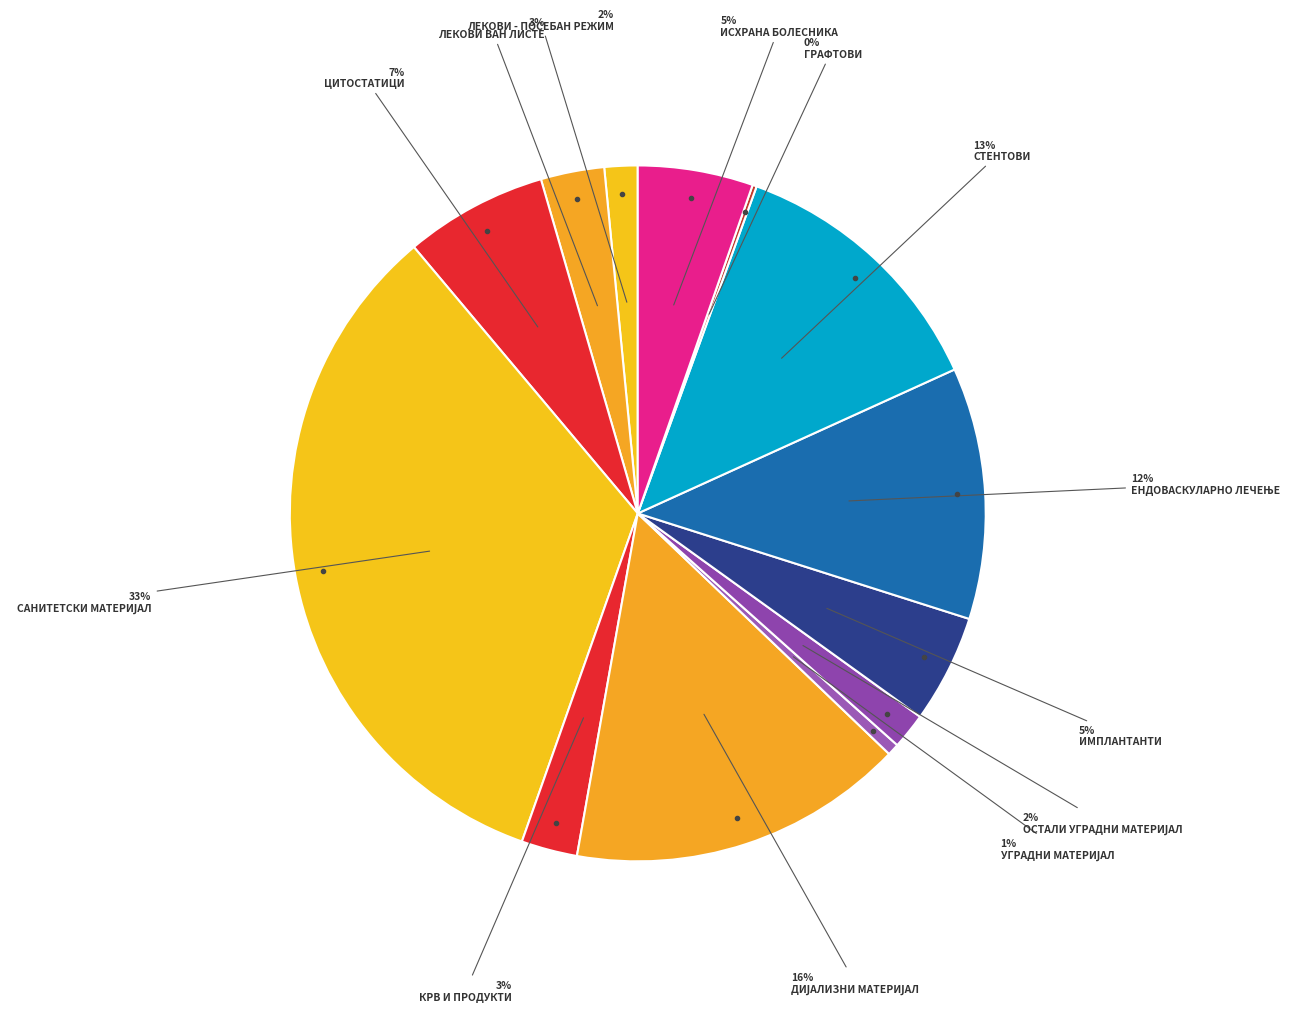

Count the number of slices in the pie.

13